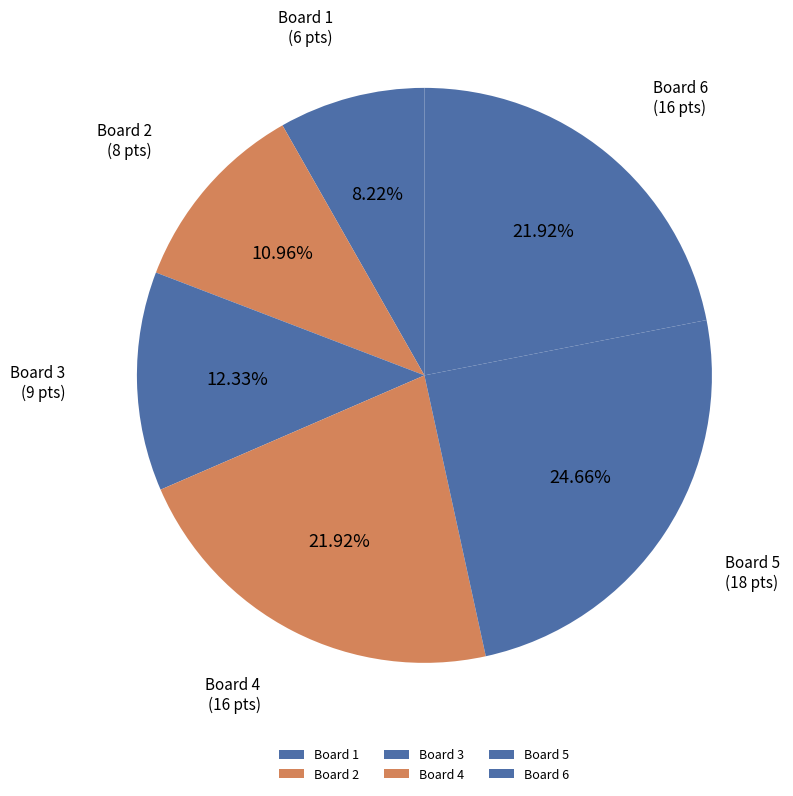

Does Board 5 account for over 50% of the chart?

No